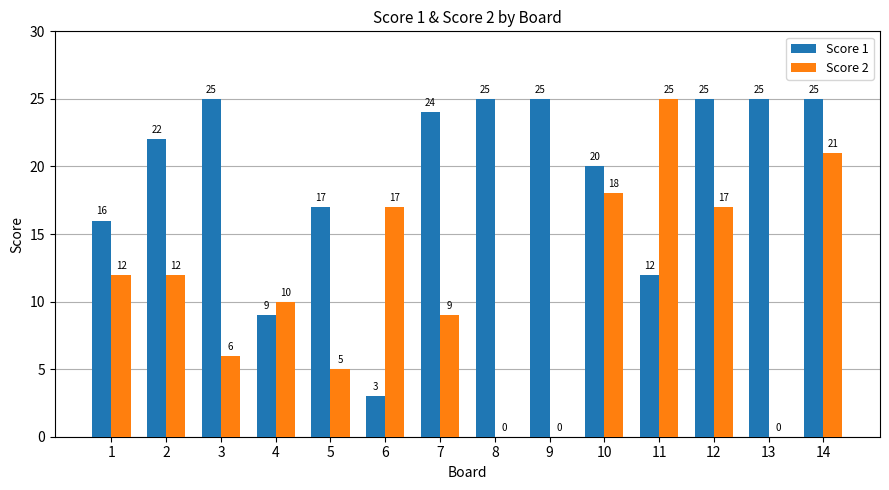

How many categories are shown in the chart?

14